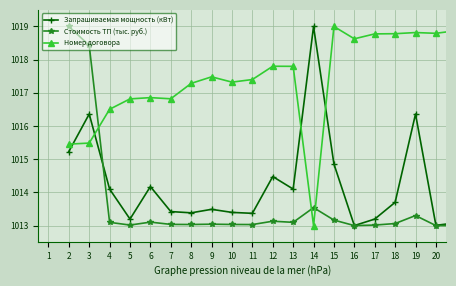

How many interior local valleys does the Запрашиваемая мощность (кВт) series have?

6